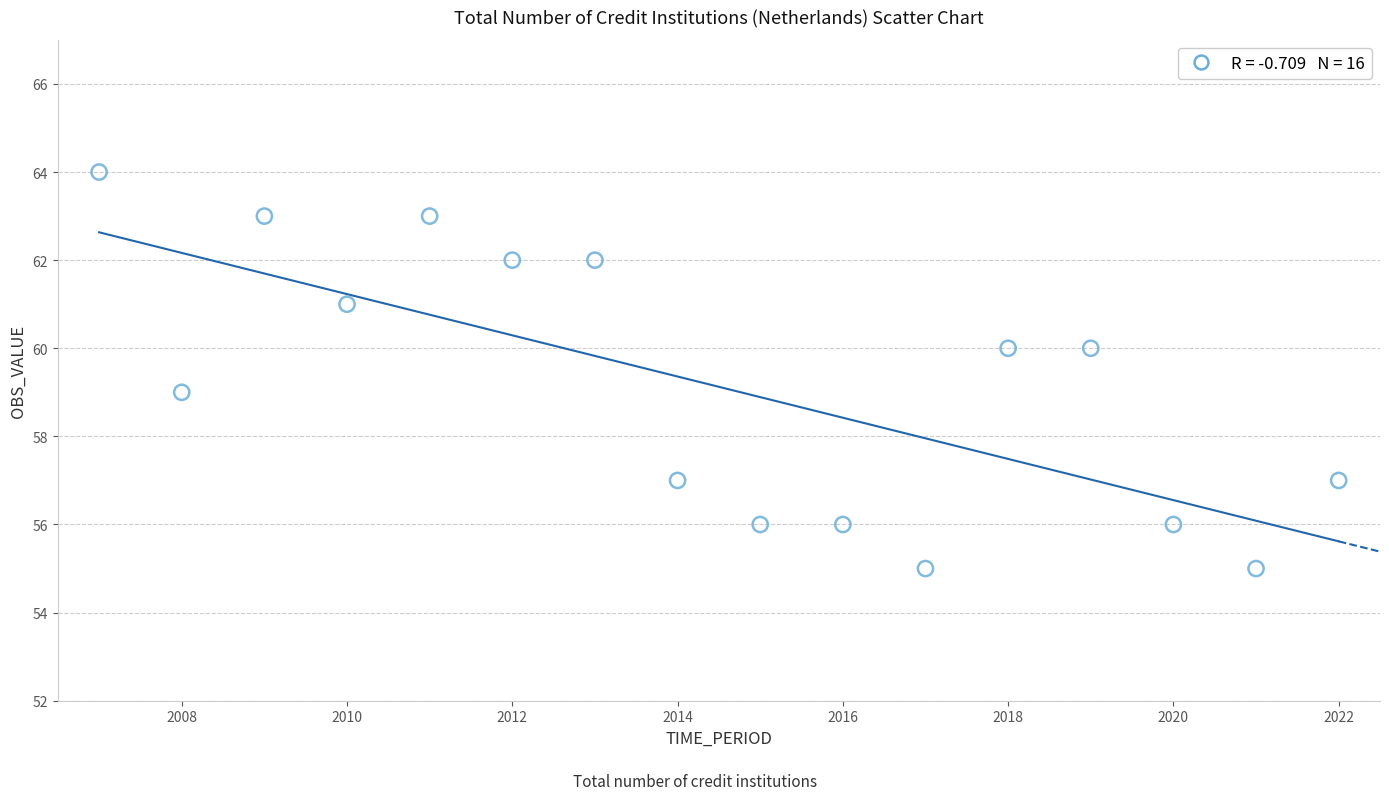

What is the range of X values (max minus min)?

15